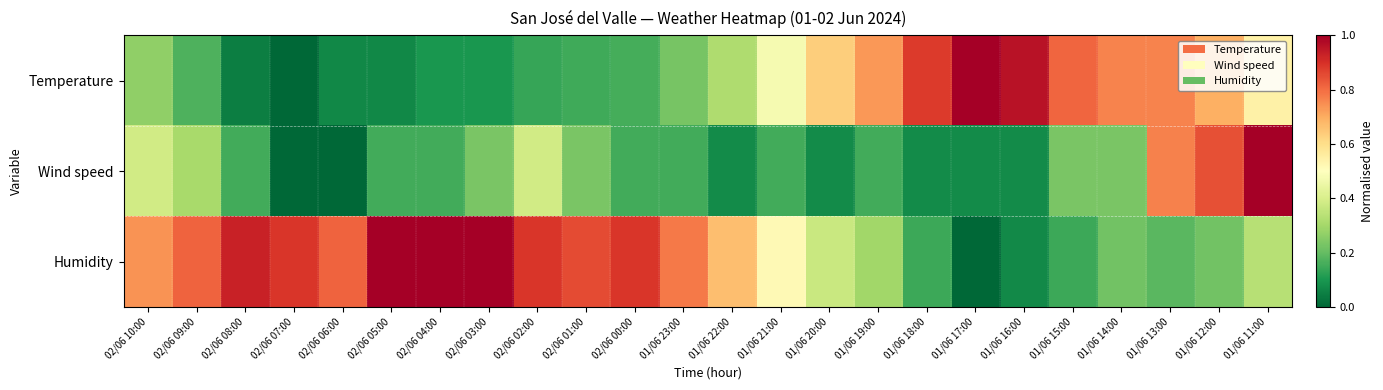

List the series in order of their overall mean, highest first.

Humidity, Temperature, Wind speed